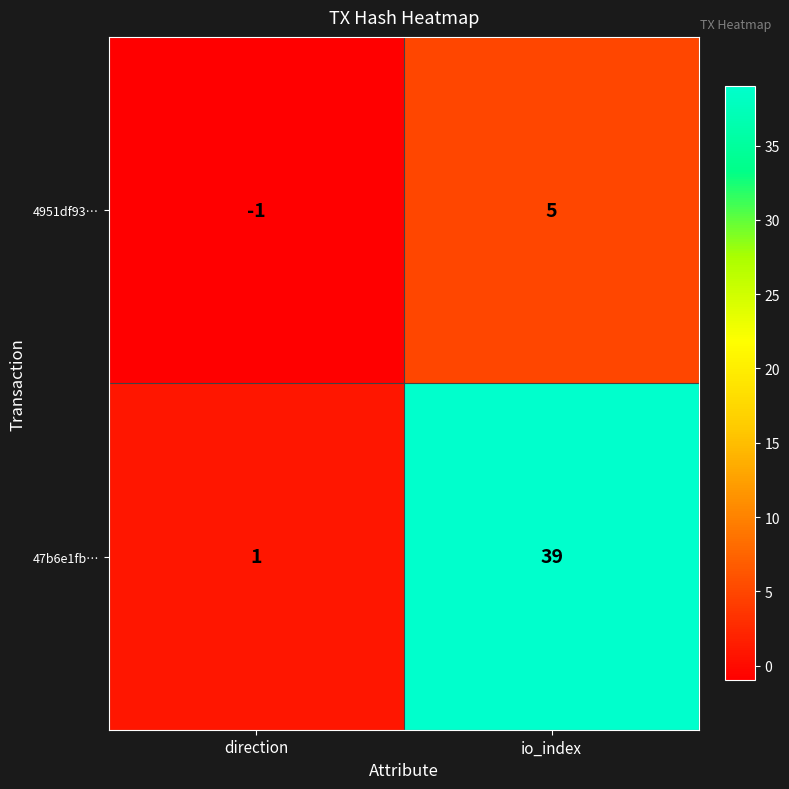

Rank the series at io_index from lowest to highest value.

4951df93…, 47b6e1fb…